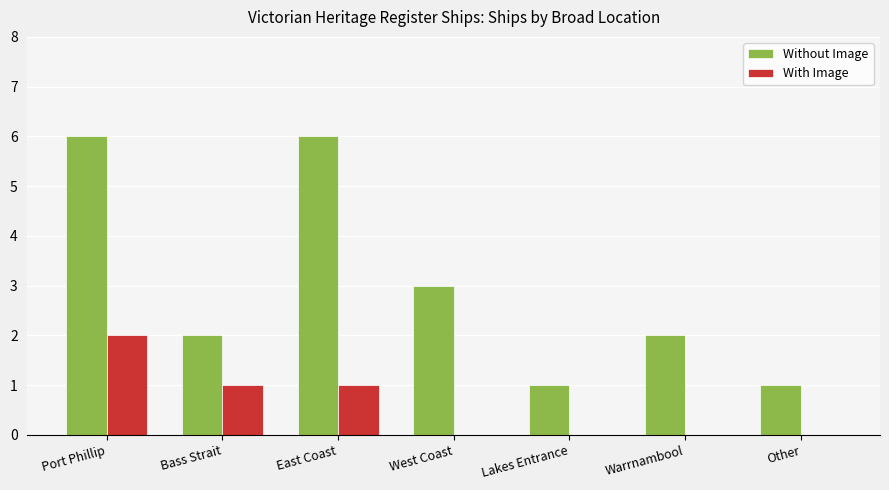

Which series has the widest spread of values?

Without Image